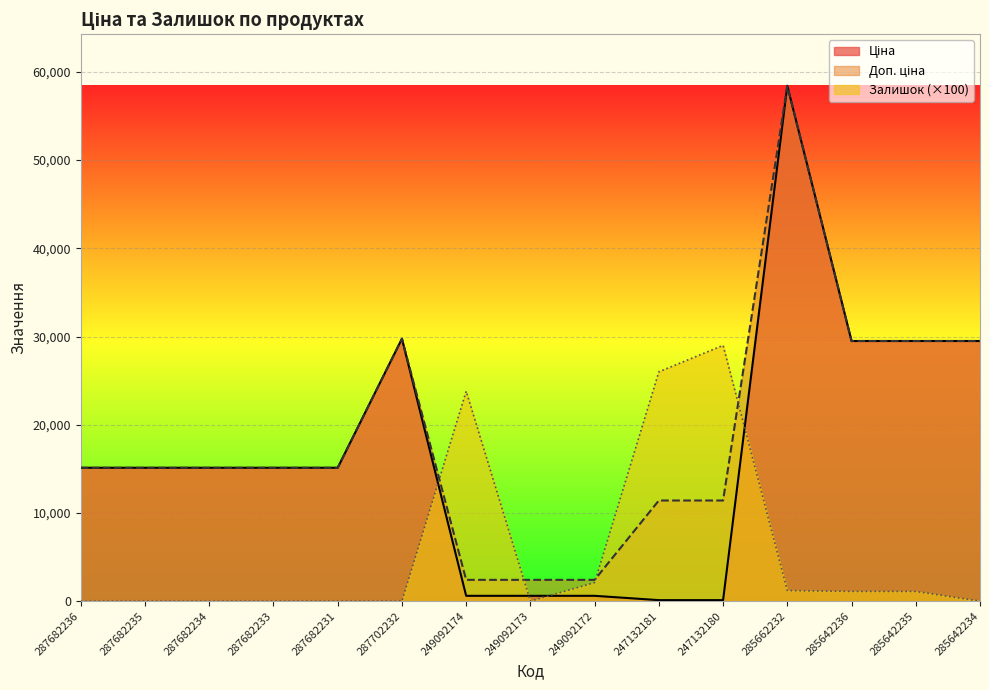

At which category is the sum across all series the highest?

285662232